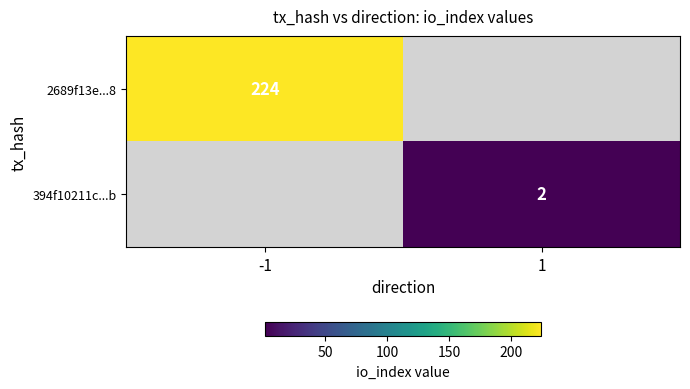

The 2689f13e...8 series shows 326 at -1. True or false?

False